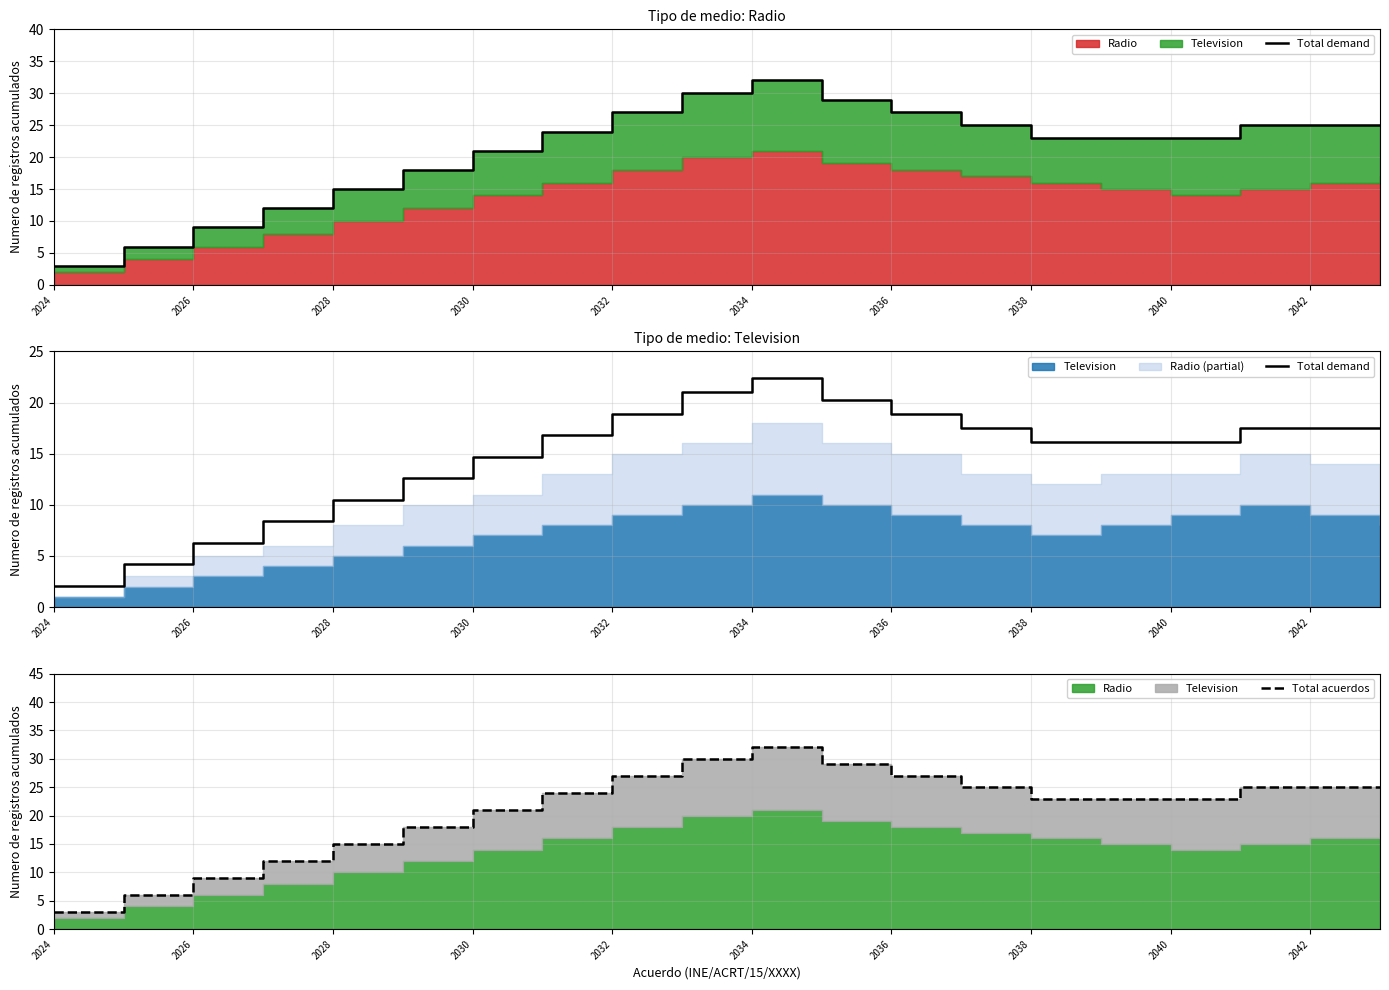

What position from the left is 15?

16